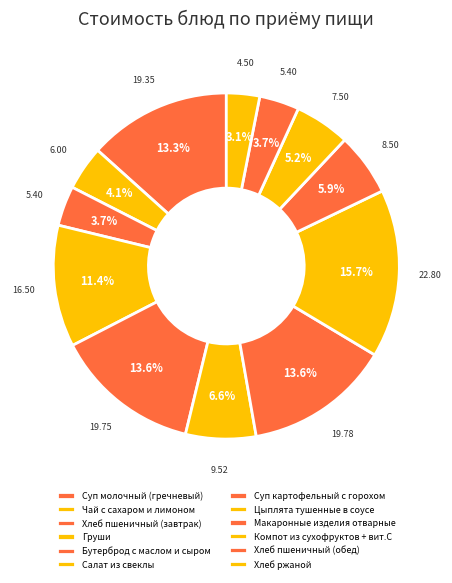

What percentage is NOT represented by Компот из сухофруктов + вит.С?

94.8%